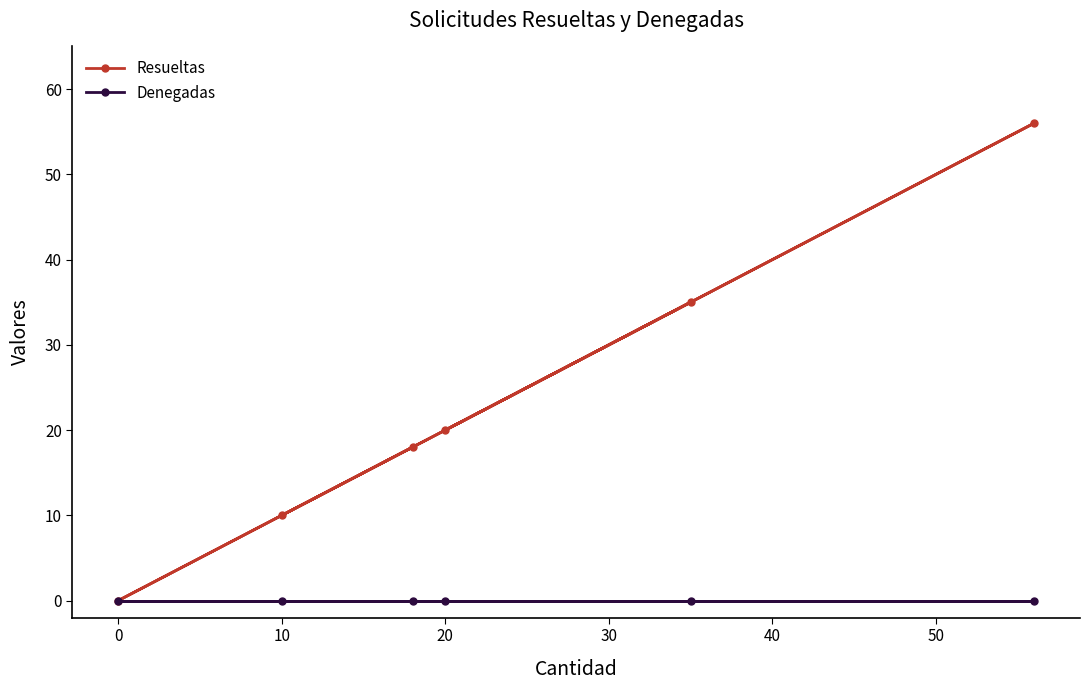

The value of Resueltas at 20 is 12. True or false?

False